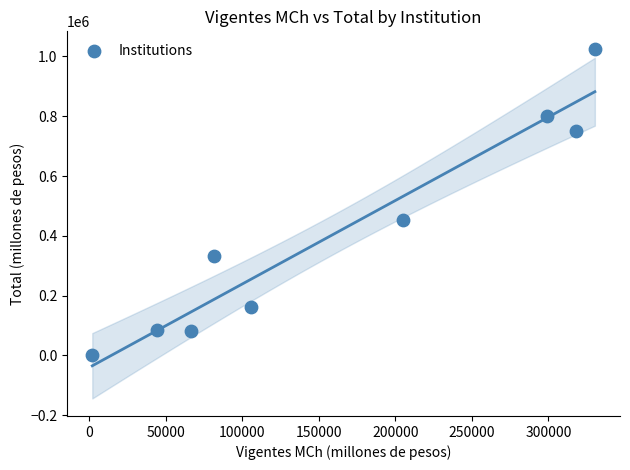

What is the range of Y values (max minus min)?

1023044.2